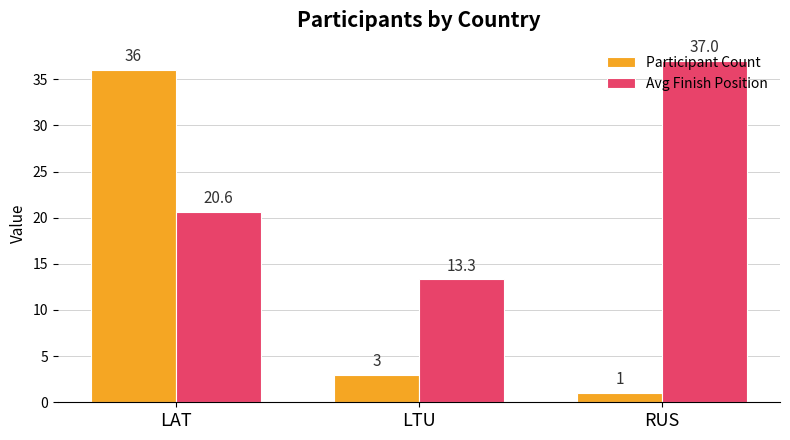

What is the average value of the Participant Count series?

13.3